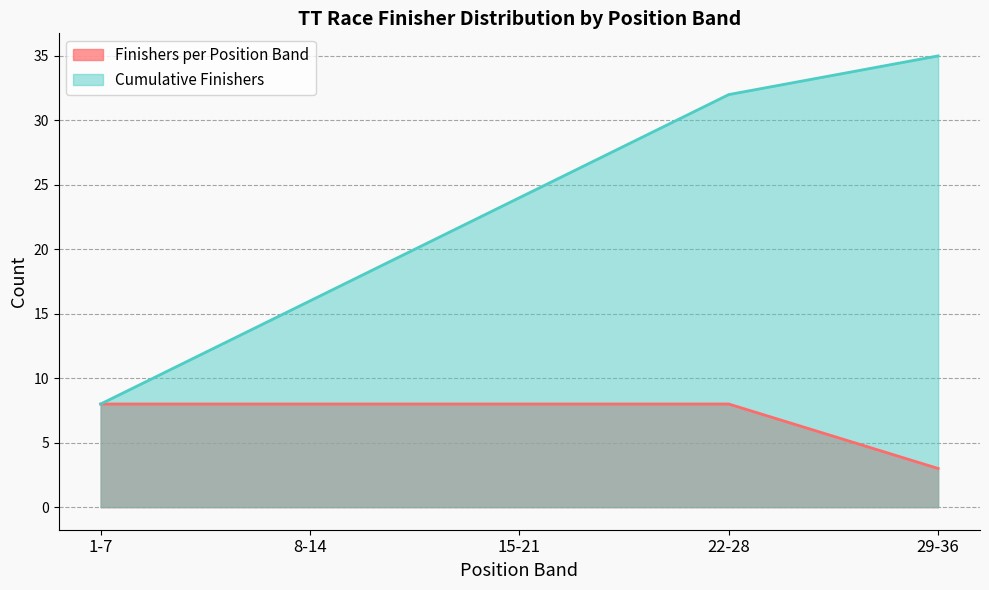

What are all the series names shown in the legend?

Finishers per Position Band, Cumulative Finishers